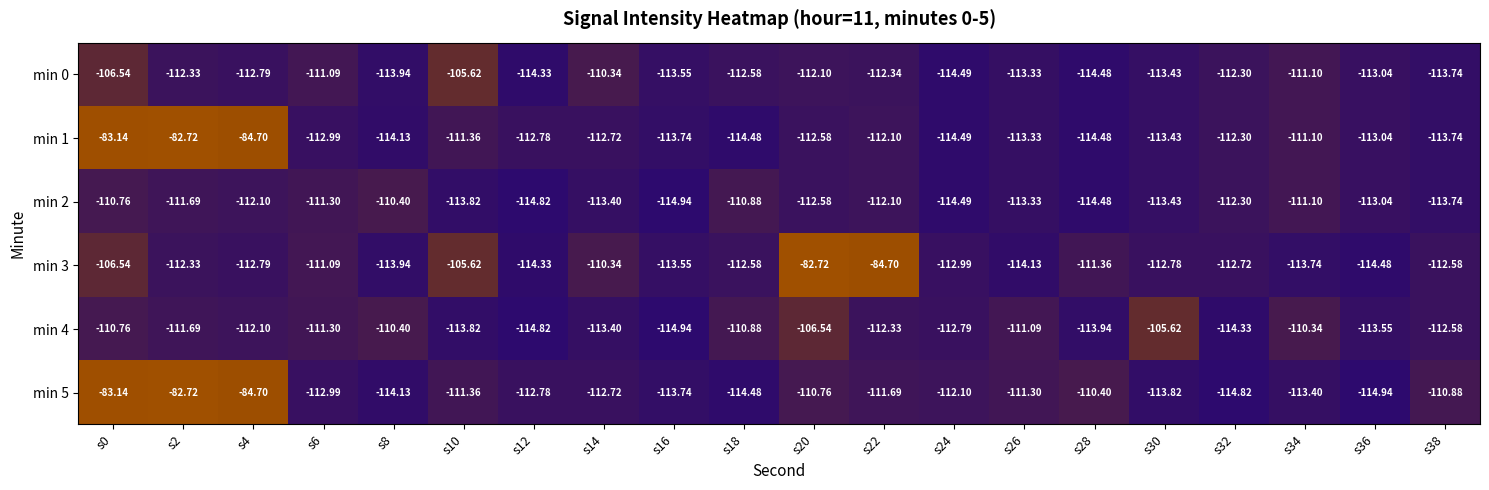

Is the value of min 1 at s24 greater than the value of min 0 at s18?

No